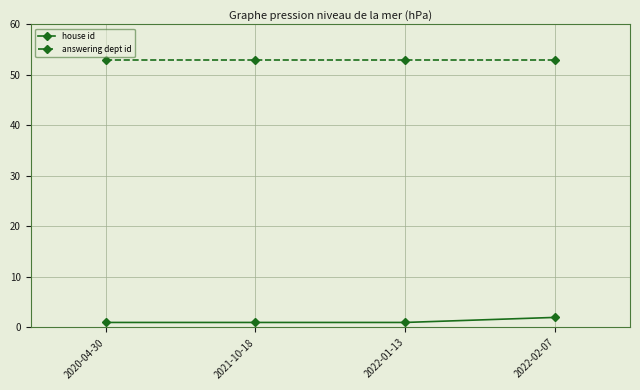

True or false: answering dept id has more than 2 interior local peaks.

False